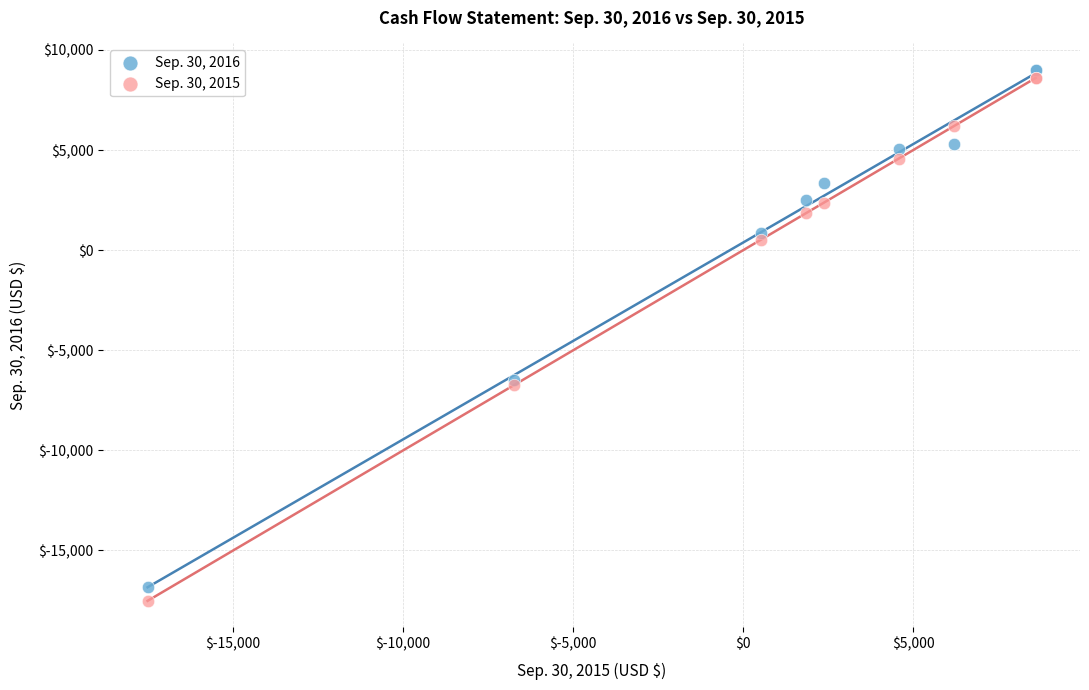

Which series reaches the maximum Y coordinate?

Sep. 30, 2016